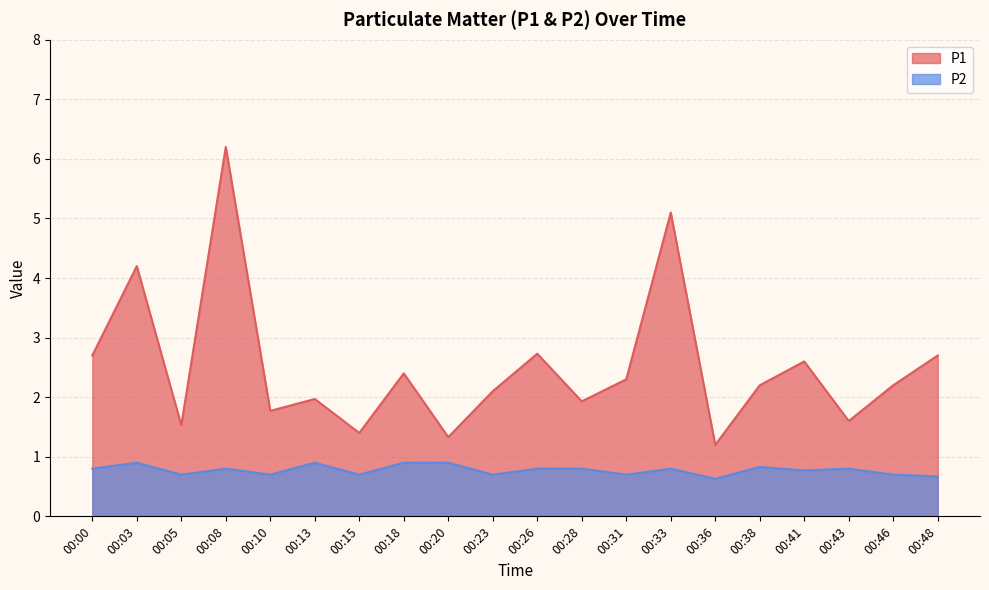

What is the value of the P2 point at the 14th from the left?

0.8